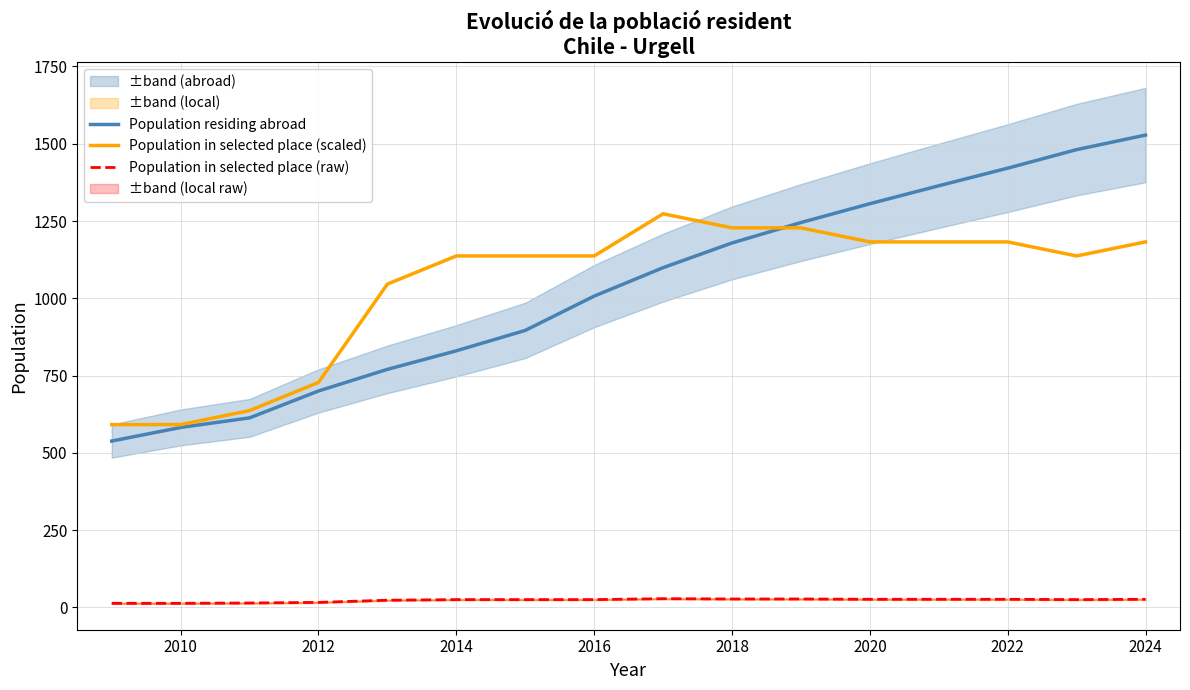

What is the smallest value displayed?

13.0